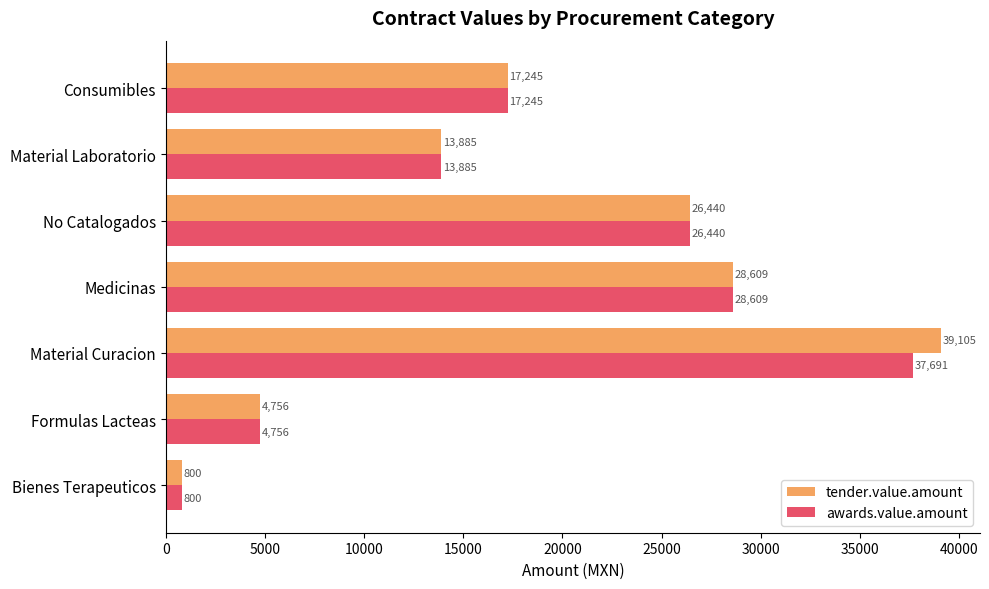

The awards.value.amount series shows 26439.9 at No Catalogados. True or false?

True